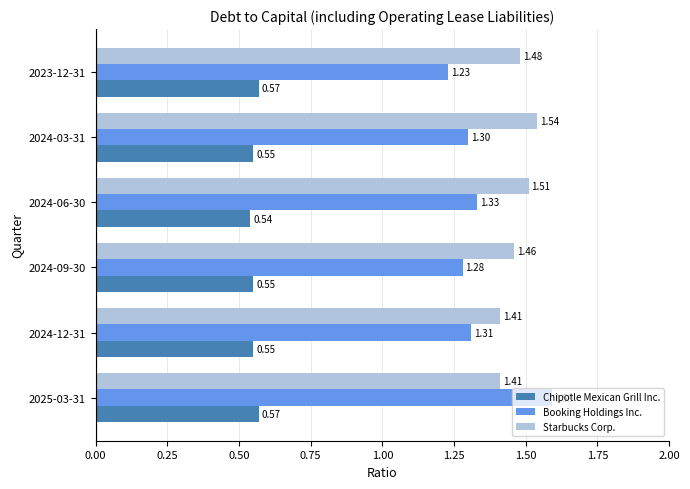

Is the value of Booking Holdings Inc. at 2024-09-30 greater than the value of Chipotle Mexican Grill Inc. at 2024-12-31?

Yes